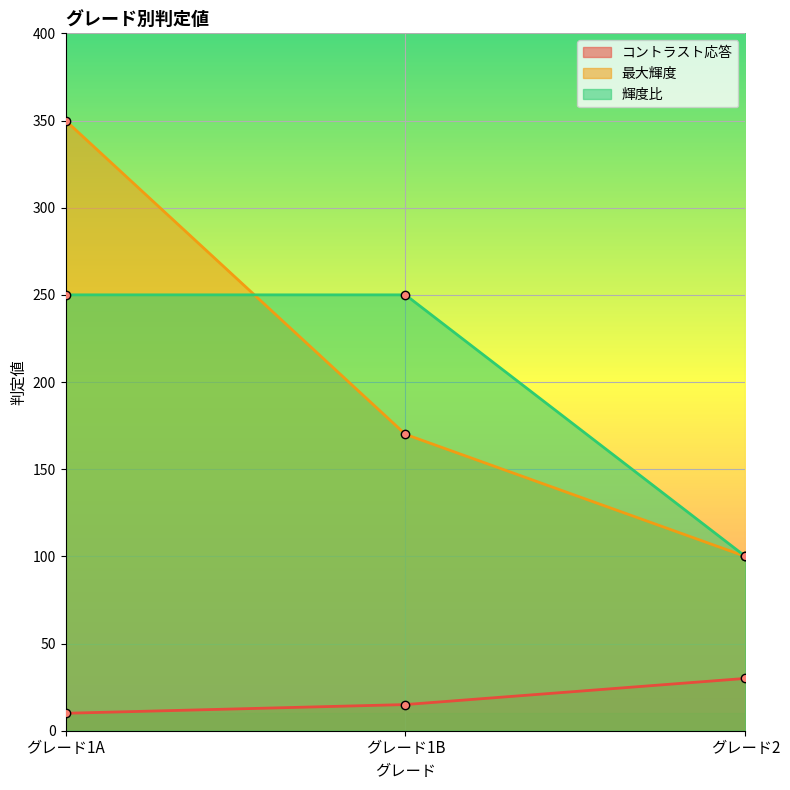

True or false: 最大輝度 has a value of 350 at グレード1A.

True